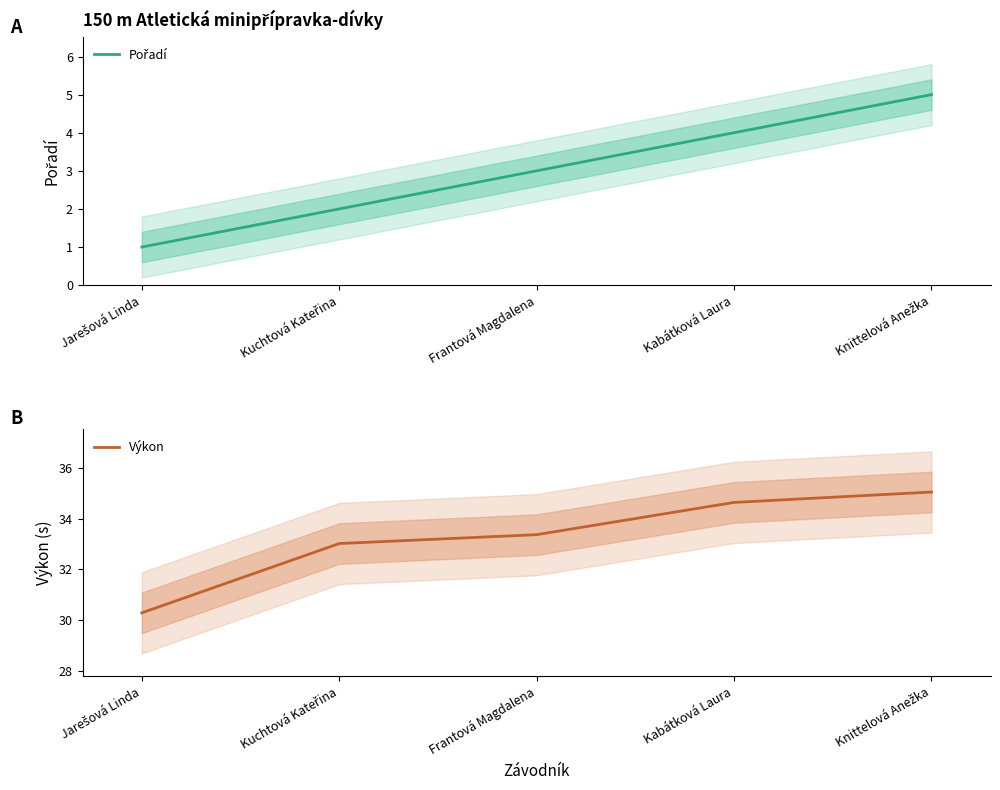

Which series has the largest total across all categories?

Výkon